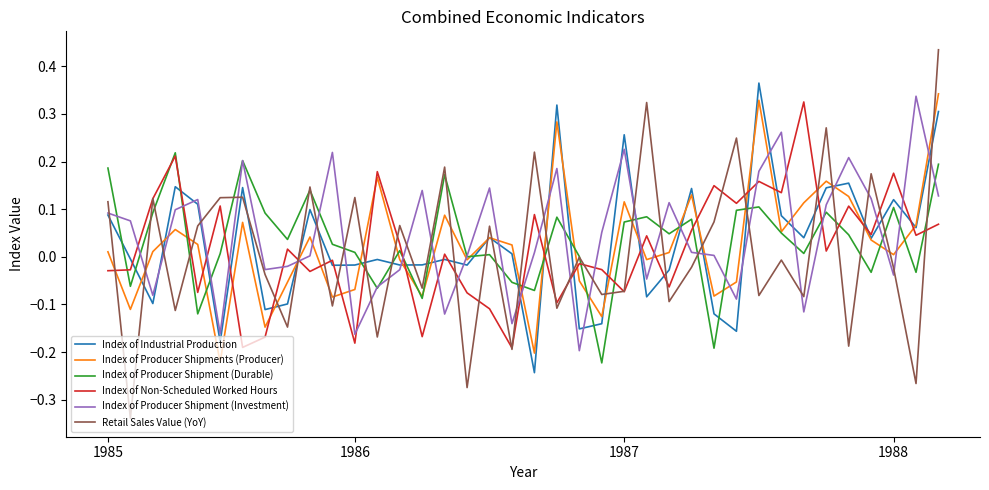

Which series ends up on top after the final intersection of Index of Industrial Production and Index of Producer Shipment (Durable)?

Index of Industrial Production